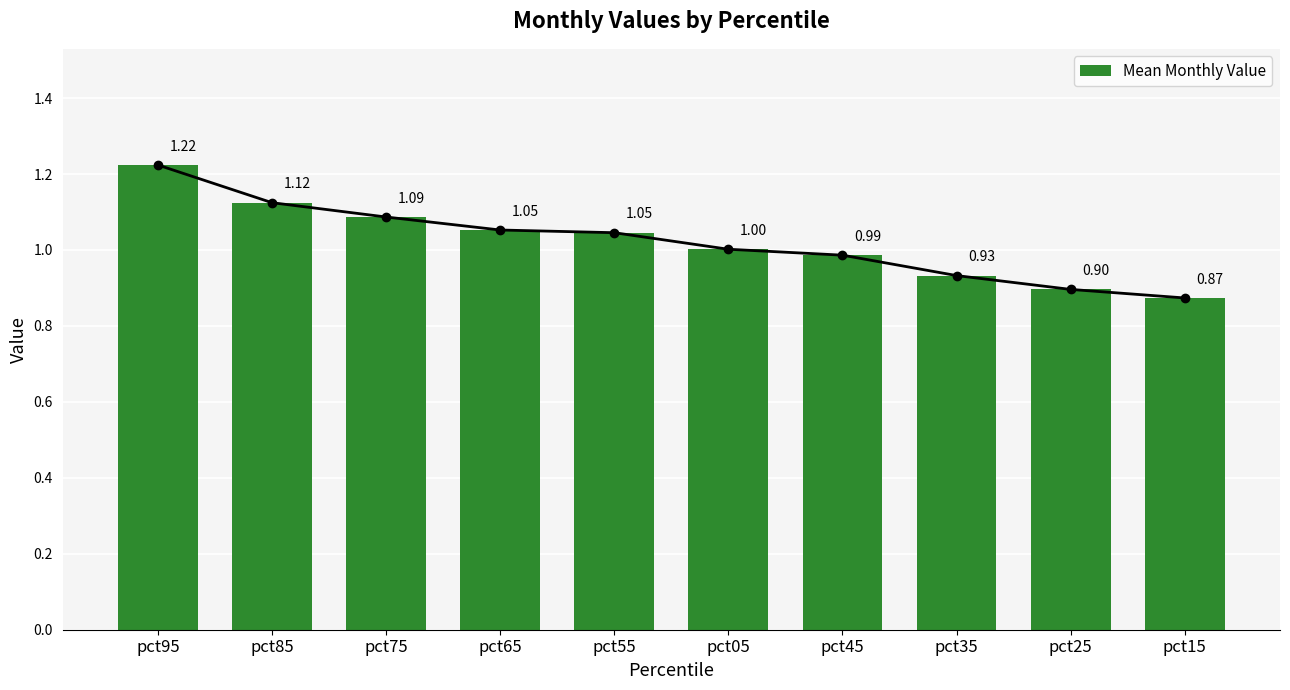

What is the difference between the maximum and minimum values?

0.4